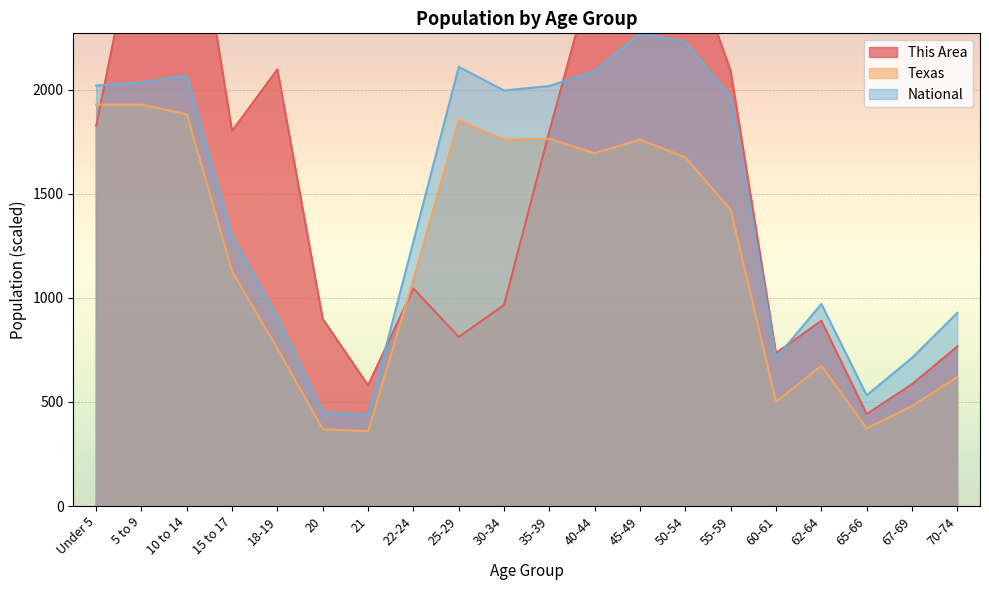

Where is the first local minimum for National?

21